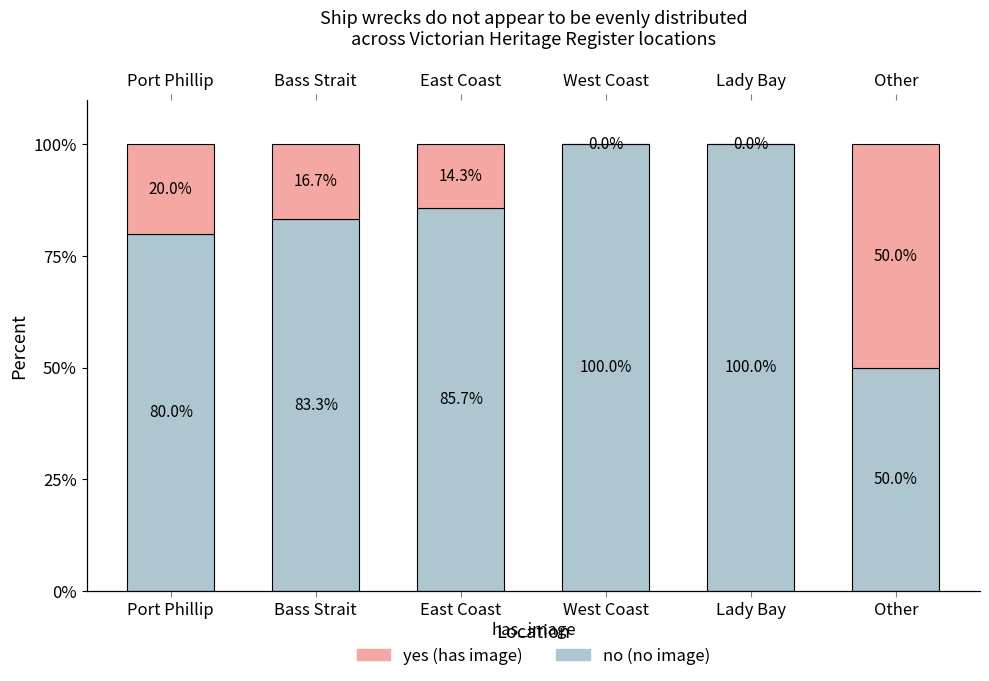

What is the average value of the yes series?

16.8